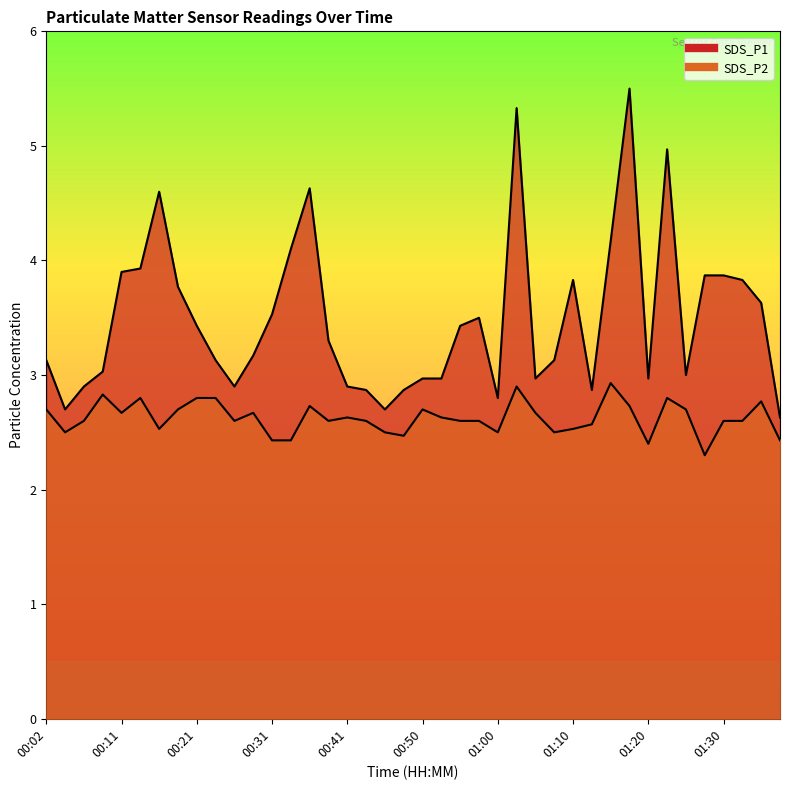

What is the difference between the maximum and minimum values in the SDS_P1 series?

2.9